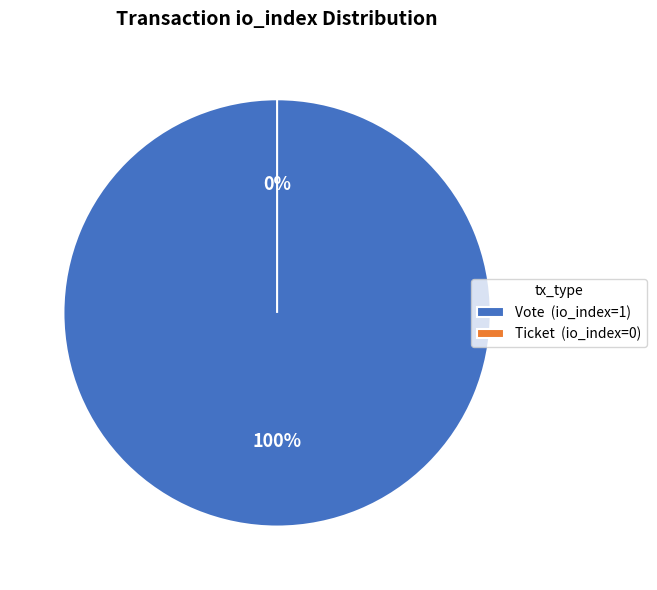

Which category has the biggest portion of the pie?

Vote